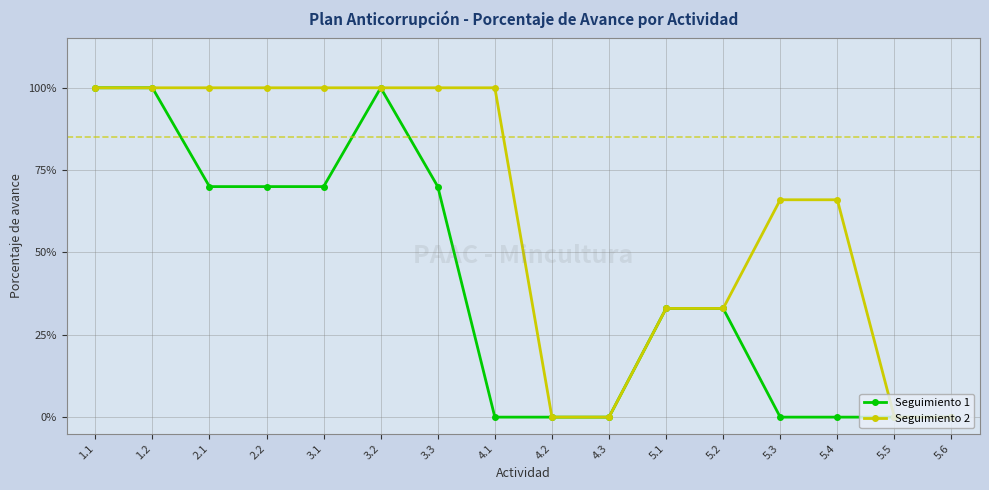

What is the label of the 1st point from the right?

5.6